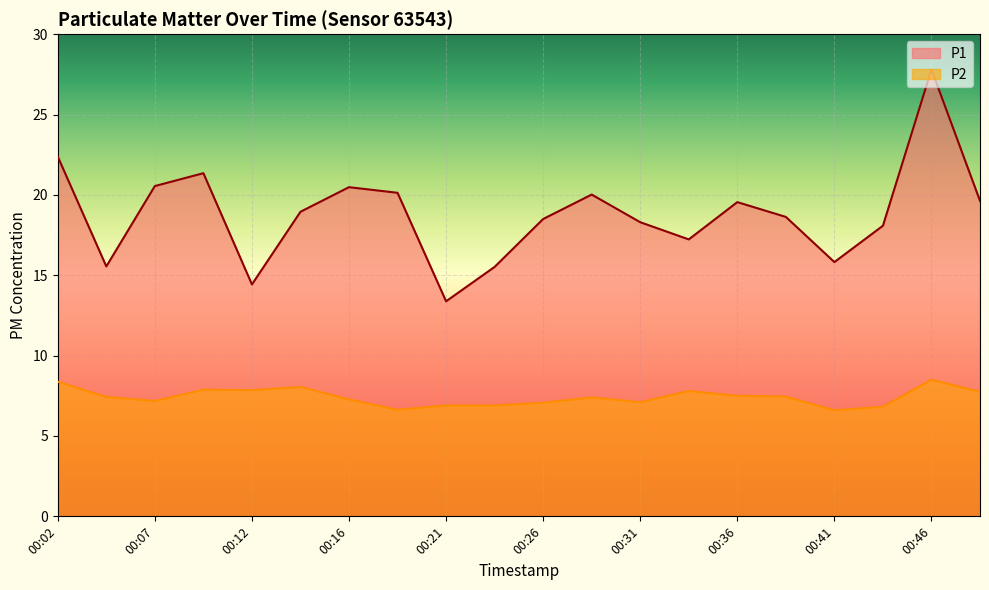

Rank the series by their maximum value, from highest to lowest.

P1, P2